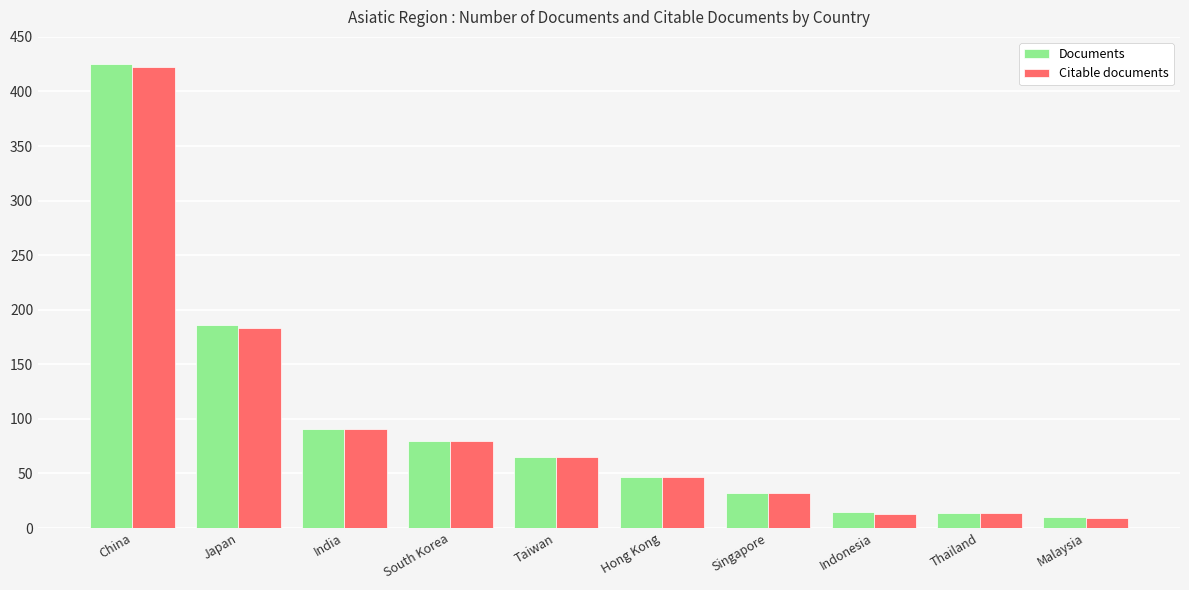

Which series has the widest spread of values?

Documents